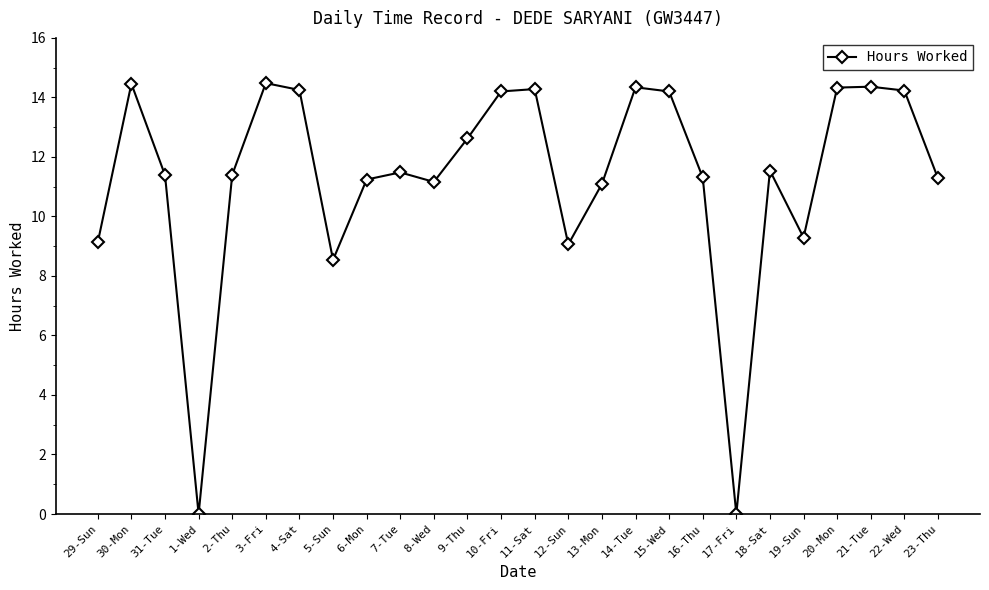

What is the greatest value displayed?

14.5